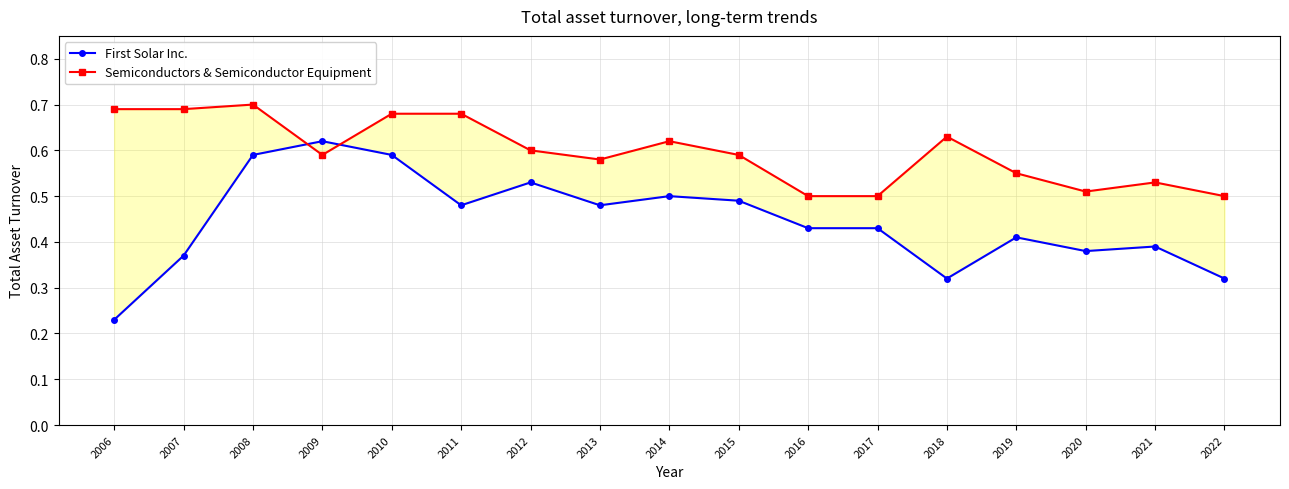

Where is First Solar Inc. nearest to the value 0?

2006